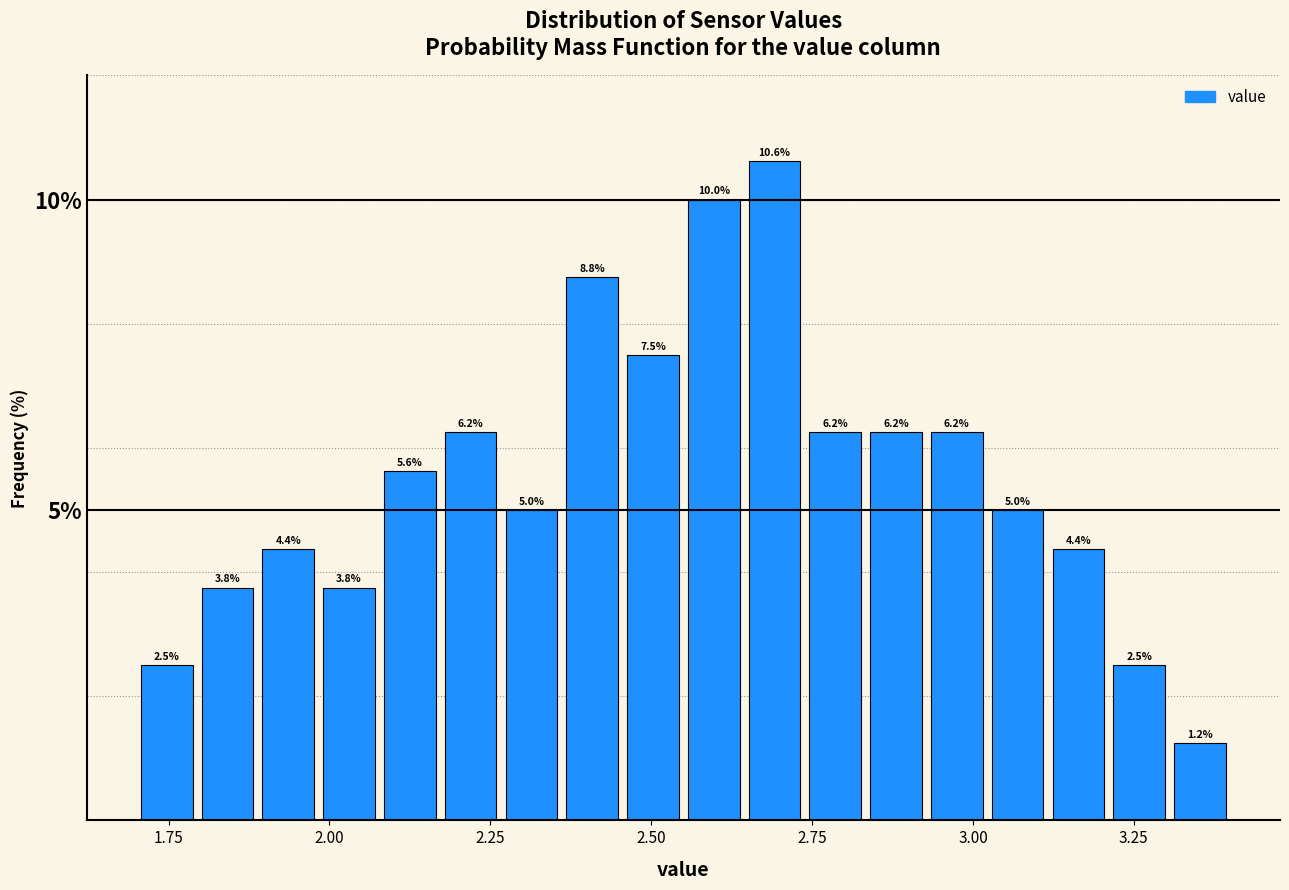

Read against the x-axis, roughly where is the centre of the tallest bar?

2.70